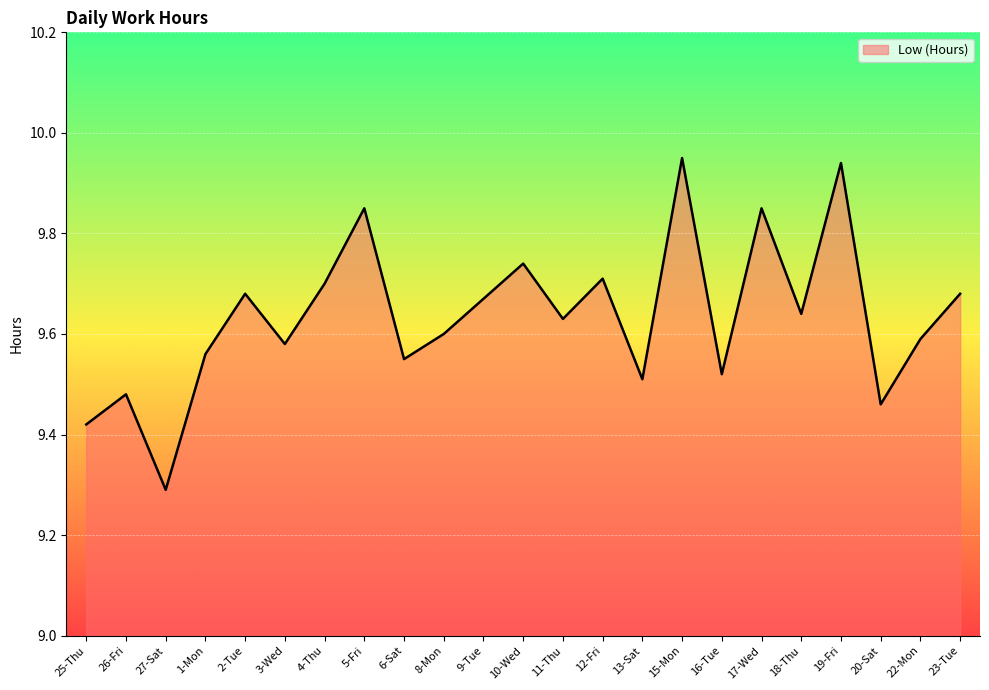

Where is the data nearest to the value 9?

27-Sat